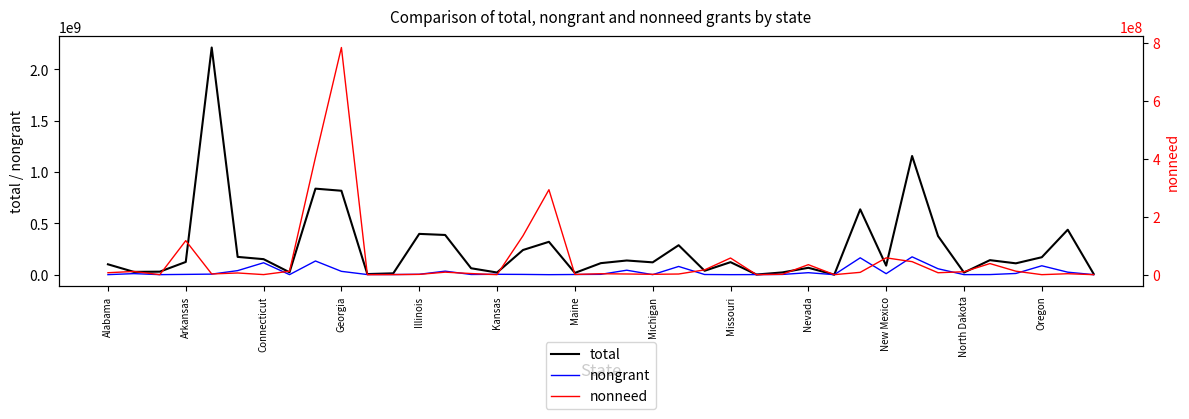

Read the total value at 35, to the nearest 50.

110392750